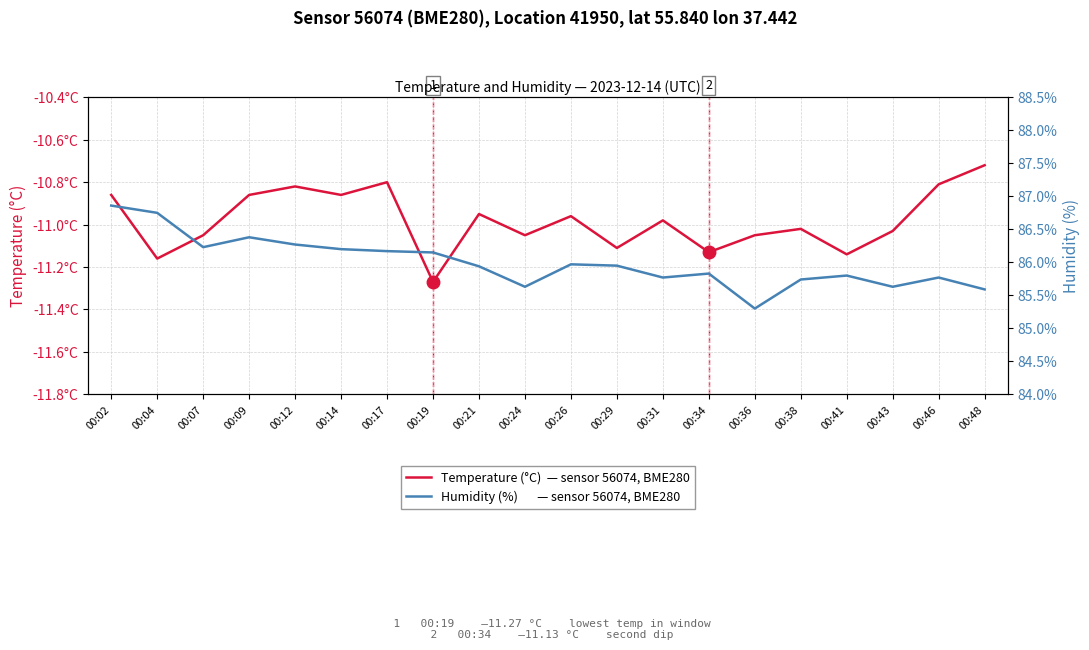

What is the value of the Temperature (°C) point at the 1st from the left?

-10.9